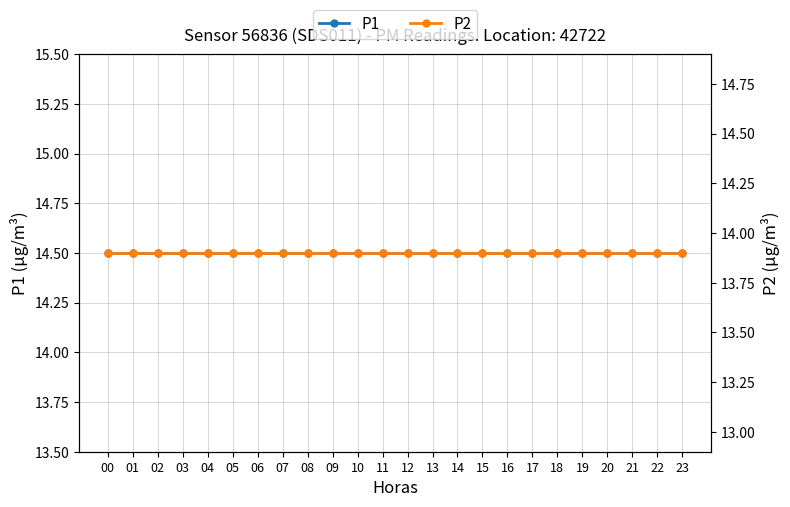

What is the sum of the P1 values at 00 and 16?

29.0